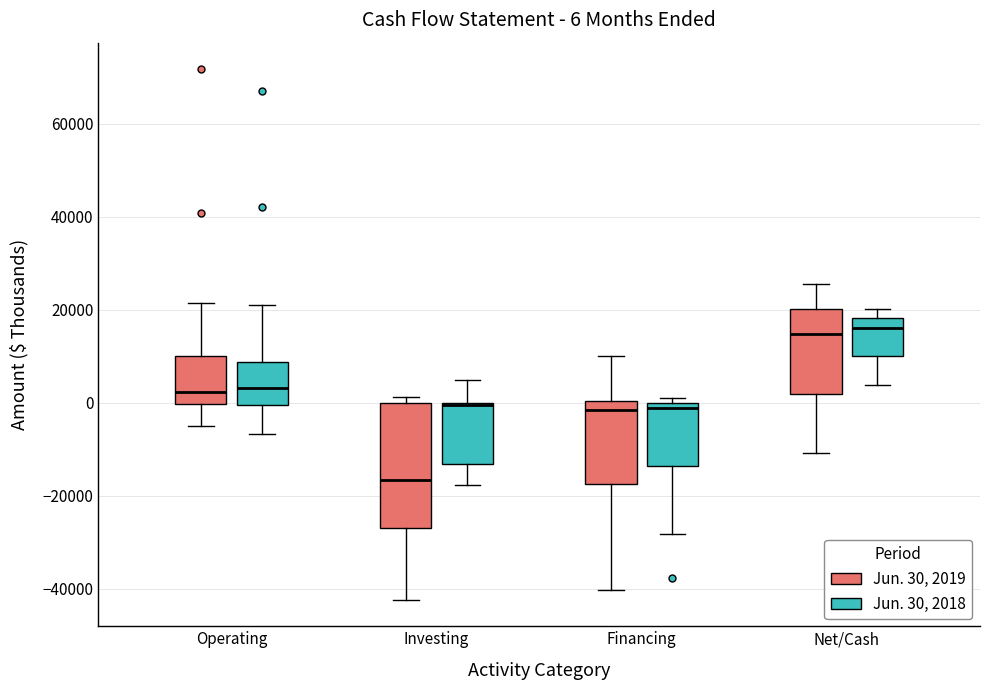

Which box is the tallest, from its lower edge to its upper edge?

Investing (Jun. 30, 2019)